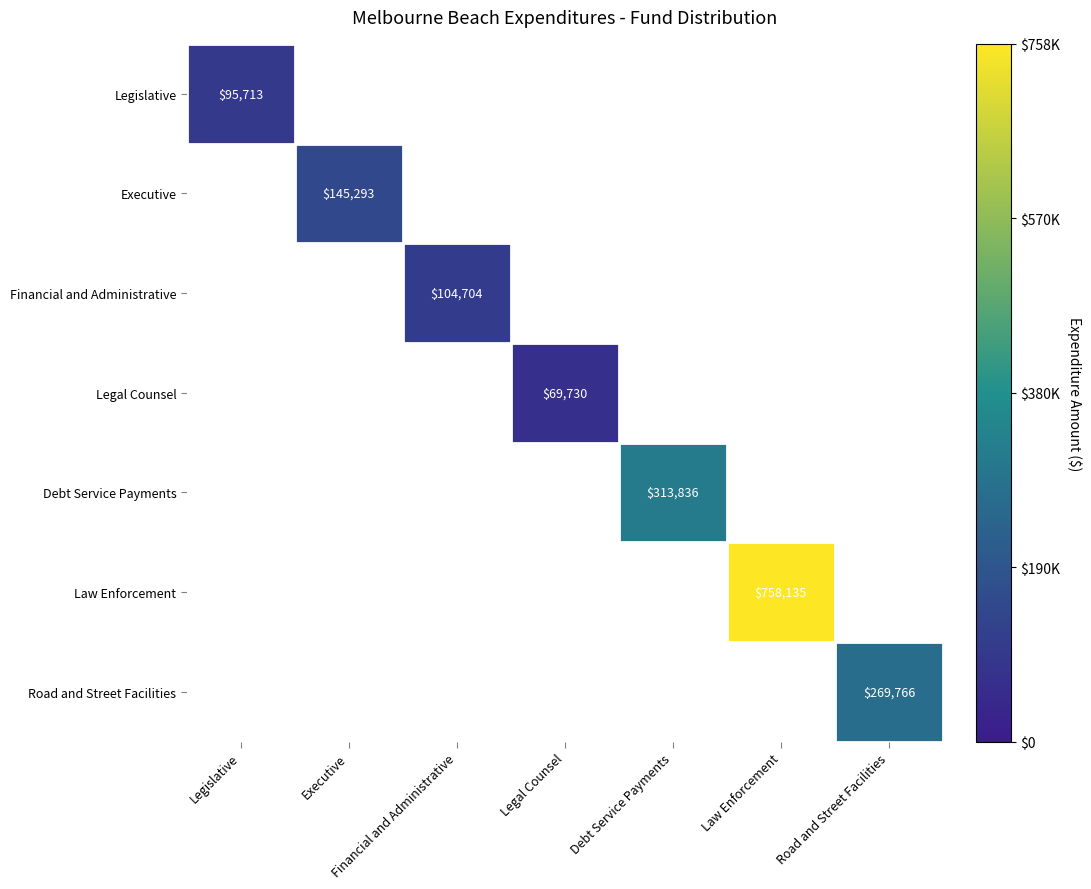

Which label corresponds to the largest value in the chart?

Law Enforcement